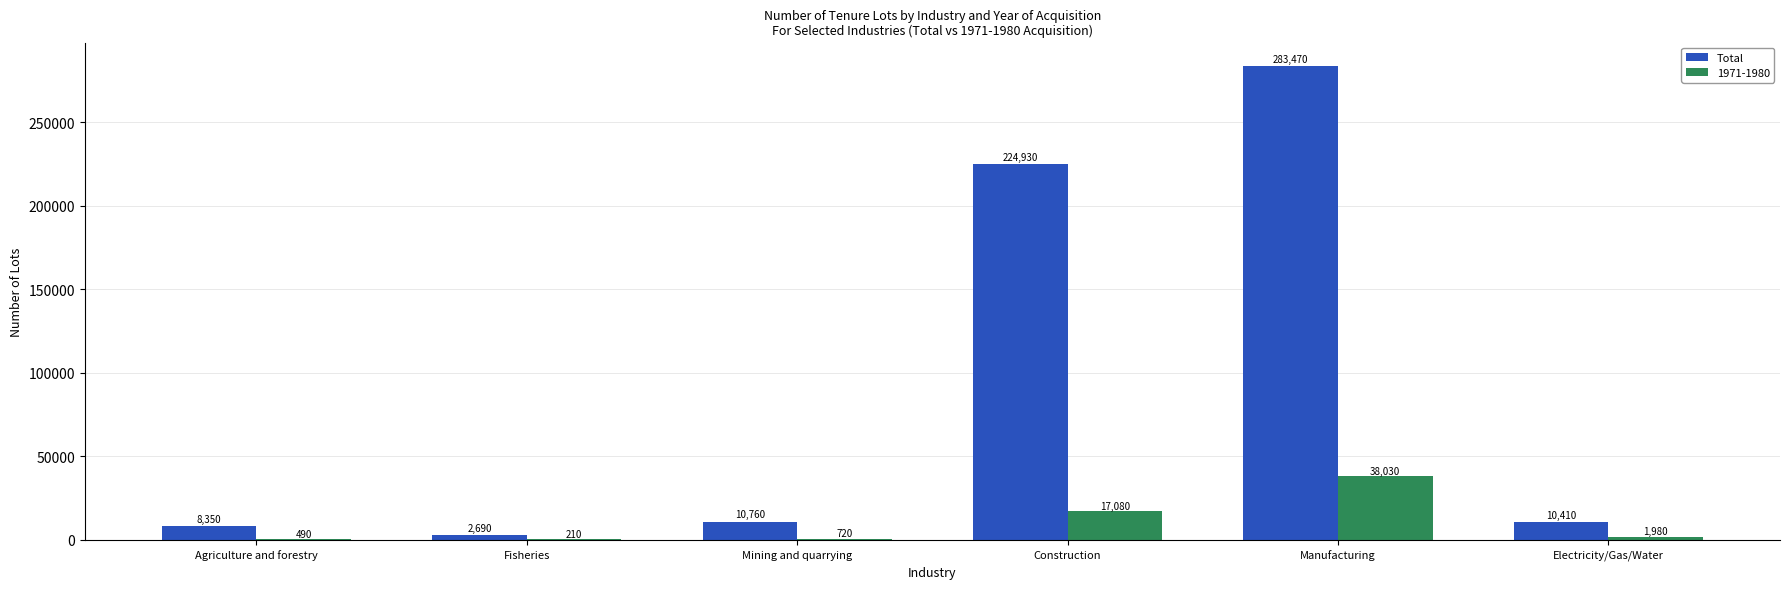

What is the sum of the Total values at Mining and quarrying and Manufacturing?

294230